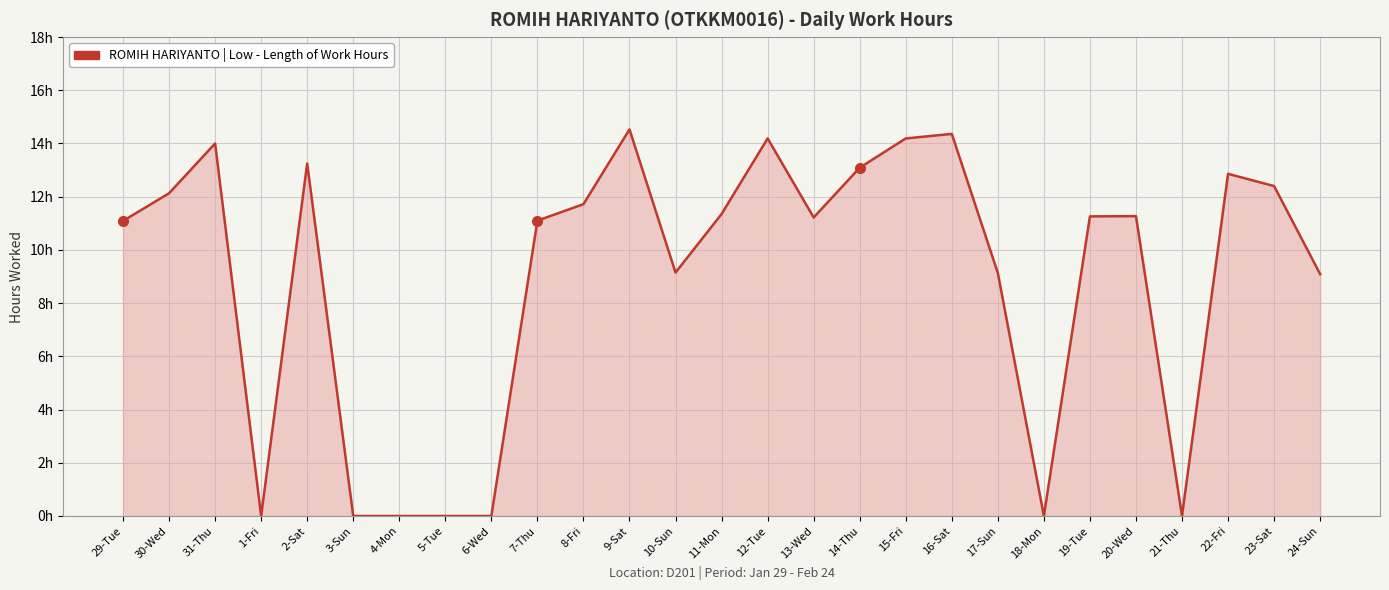

Is this an area chart (filled region under the line)?

Yes